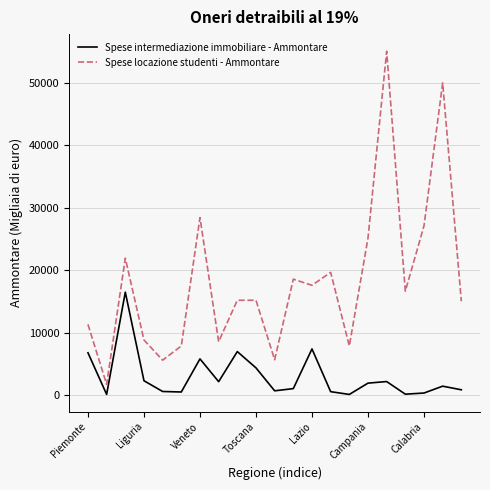

Is this an area chart (filled region under the line)?

No